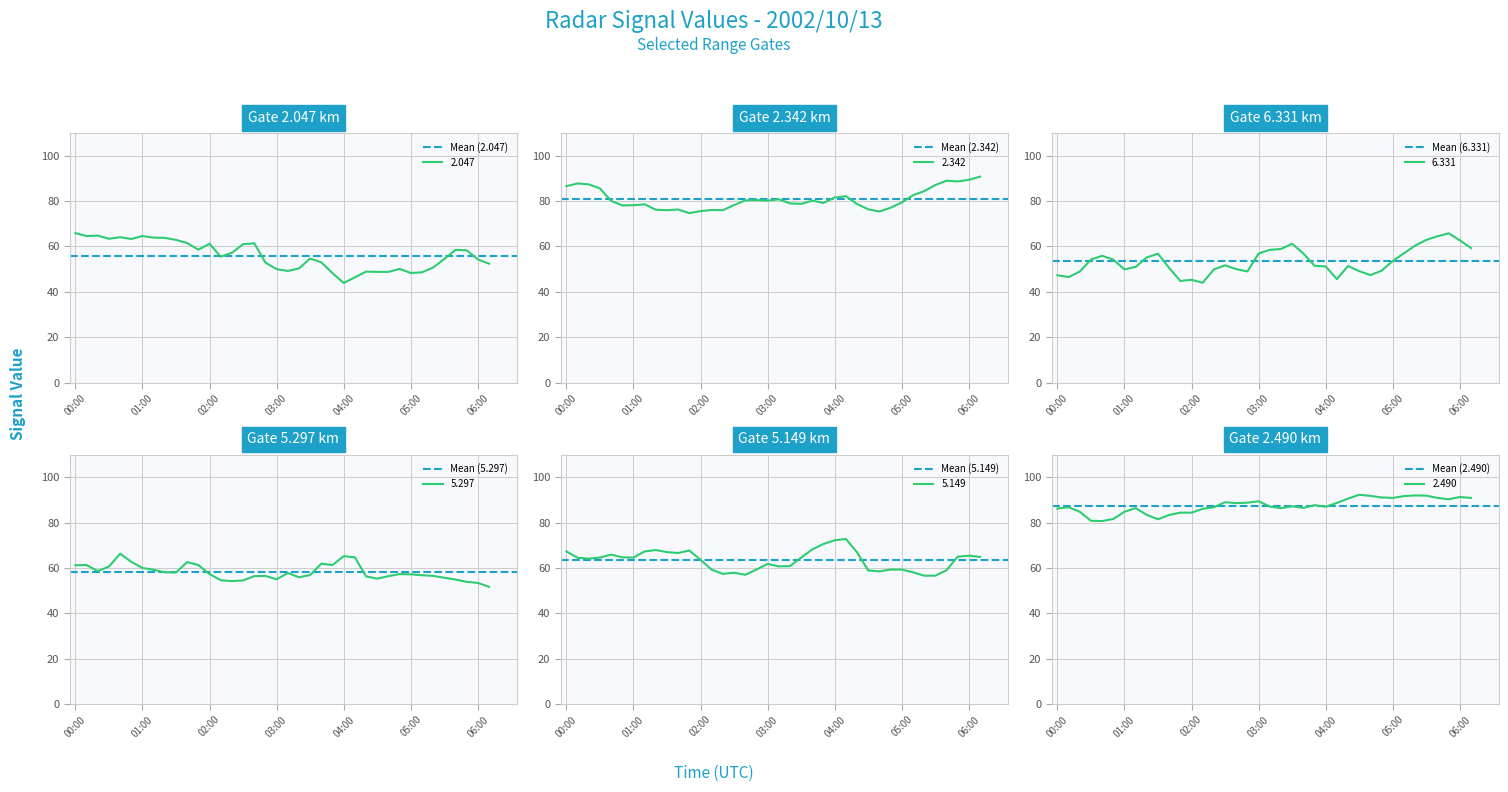

How many series are shown in this chart?

6